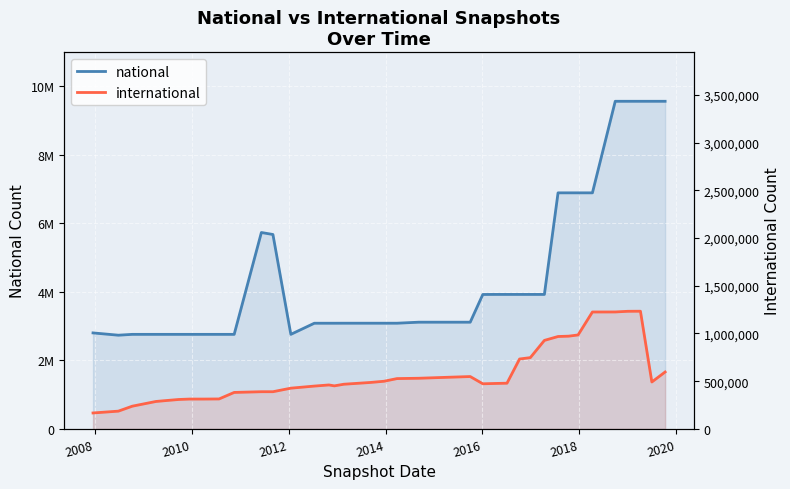

In international, how many points are lower than both neighbors (excluding endpoints)?

3